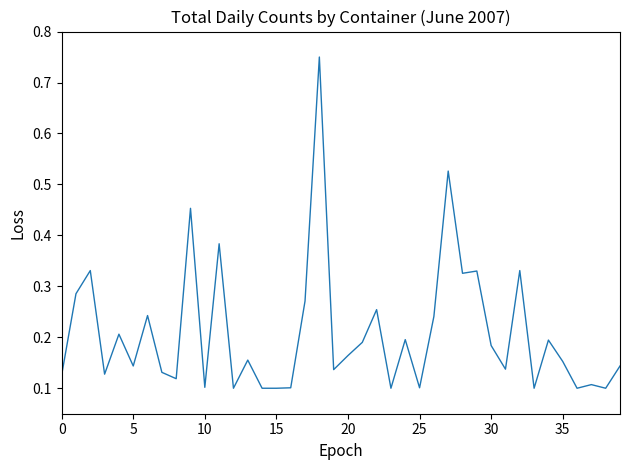

What is the difference between the maximum and minimum values?

0.7